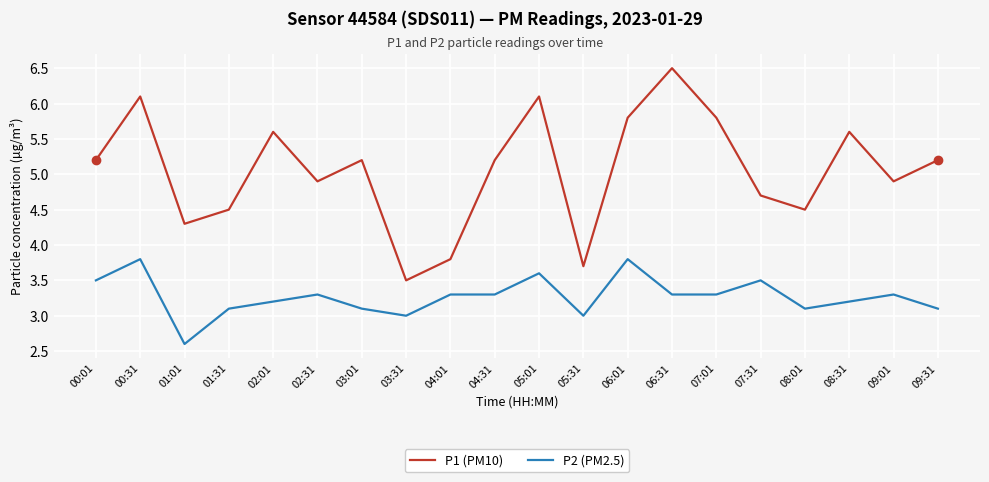

Rank the series by their average value, from highest to lowest.

P1 (PM10), P2 (PM2.5)